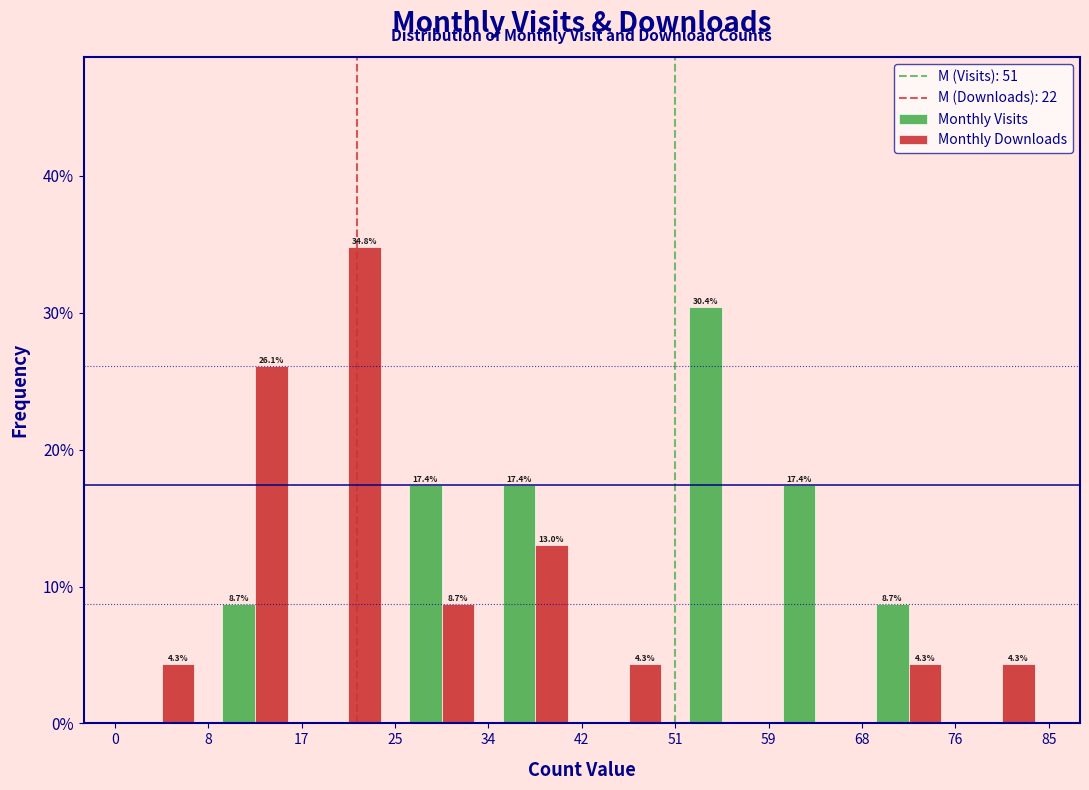

In the Monthly Downloads series, which range on the x-axis has the tallest bar?

17 to 25